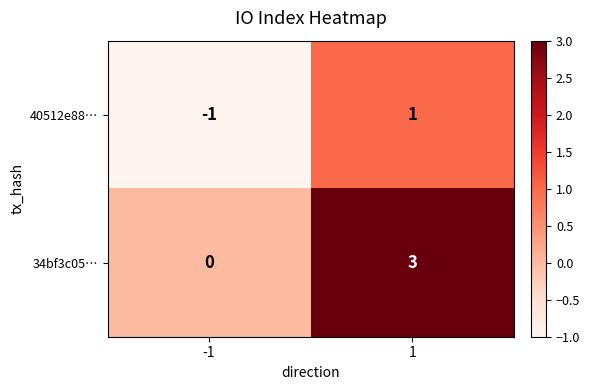

Is it true that 34bf3c05… equals -1 at -1?

False